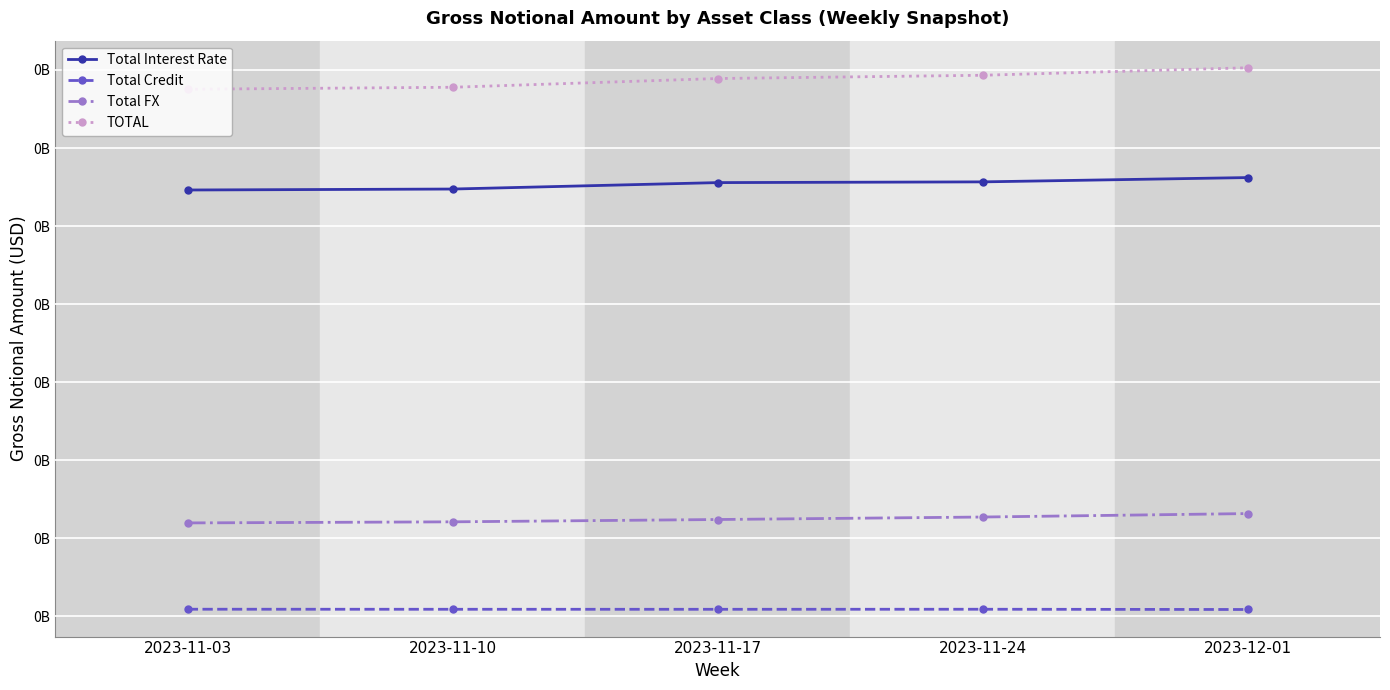

Is this an area chart (filled region under the line)?

No